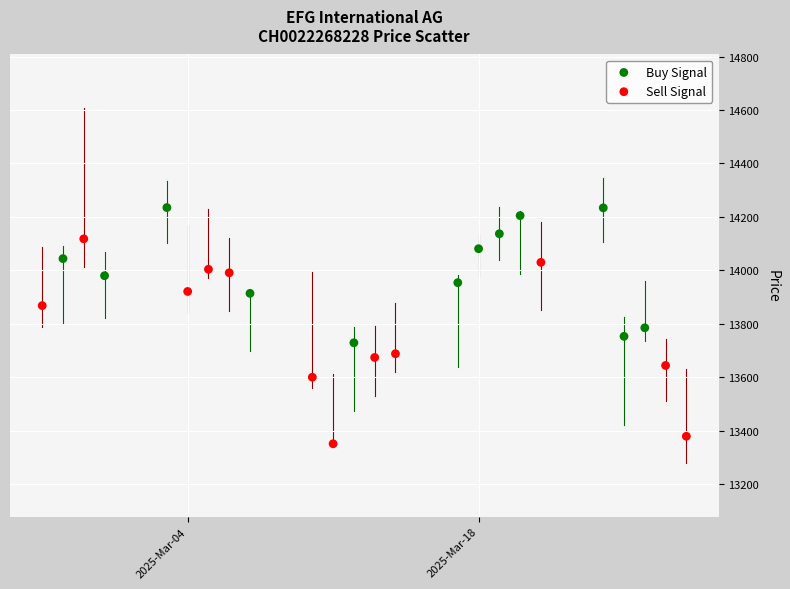

What are all the series names shown in the legend?

Buy Signal, Sell Signal